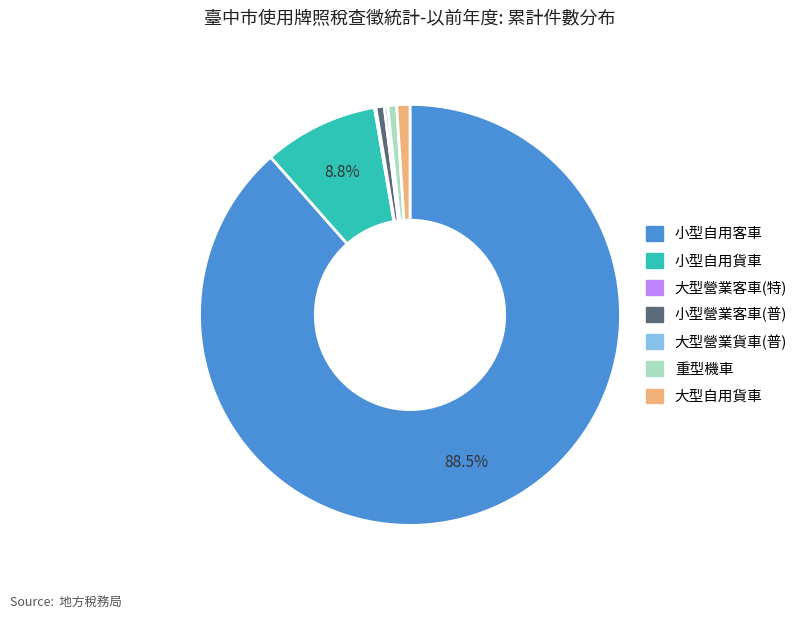

What is the largest slice in the pie chart?

小型自用客車